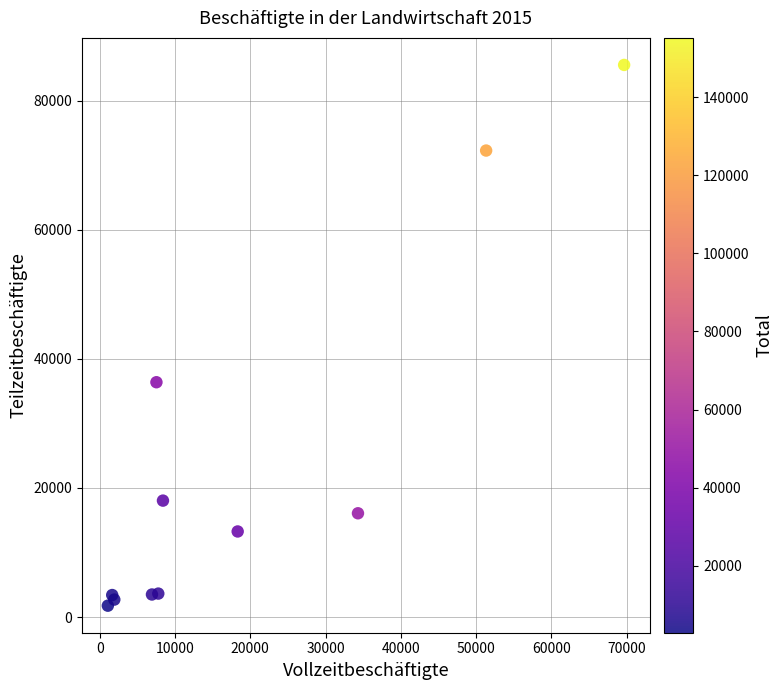

What Y value in the scatter plot is closest to 43649?

36381